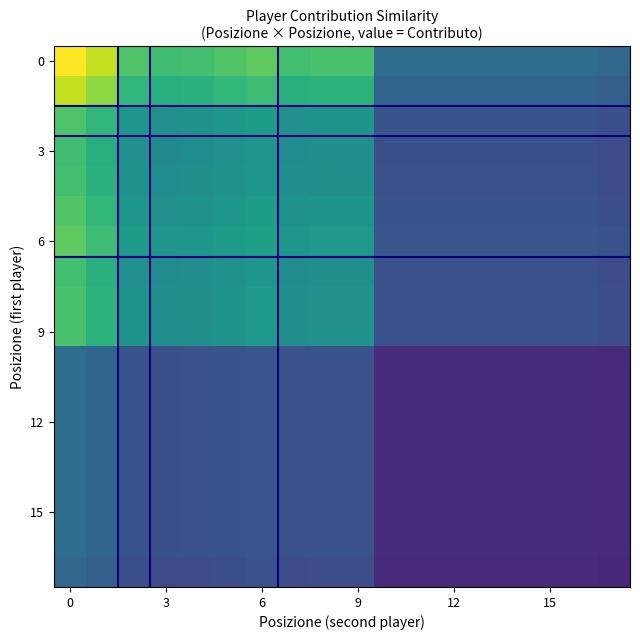

At how many categories does at least one series exceed 0?

18